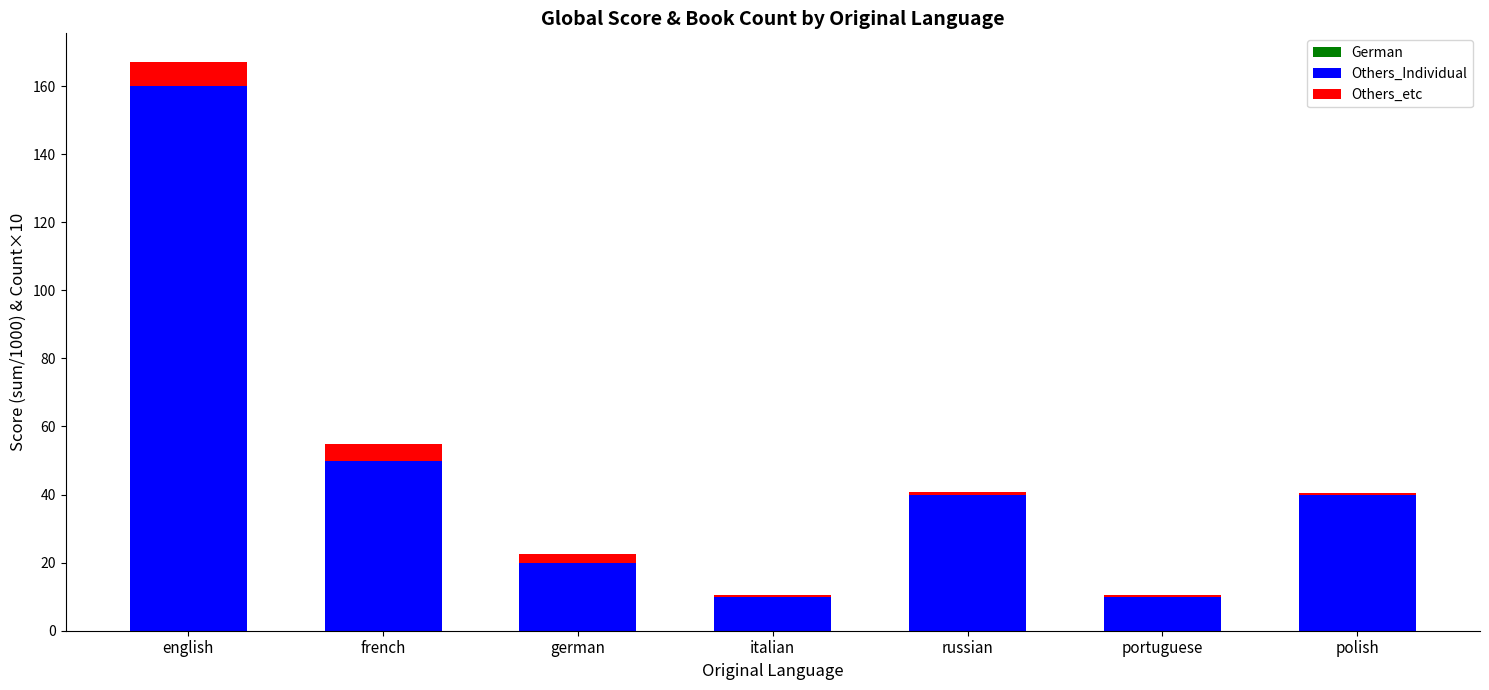

How many categories are shown in the chart?

7